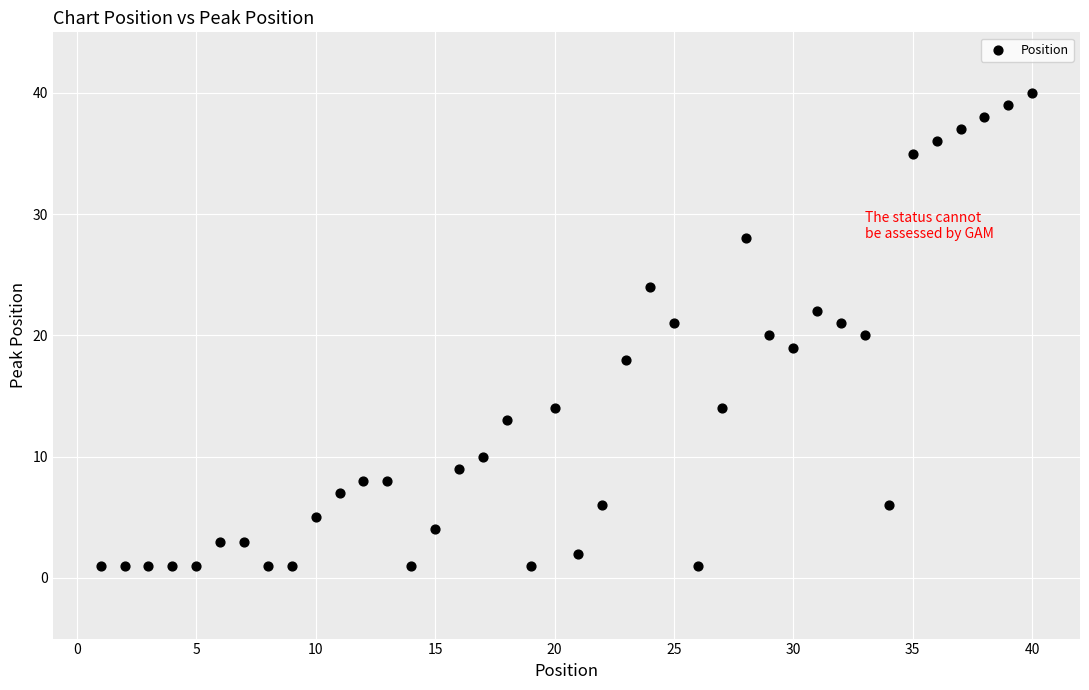

What is the range of Y values (max minus min)?

39